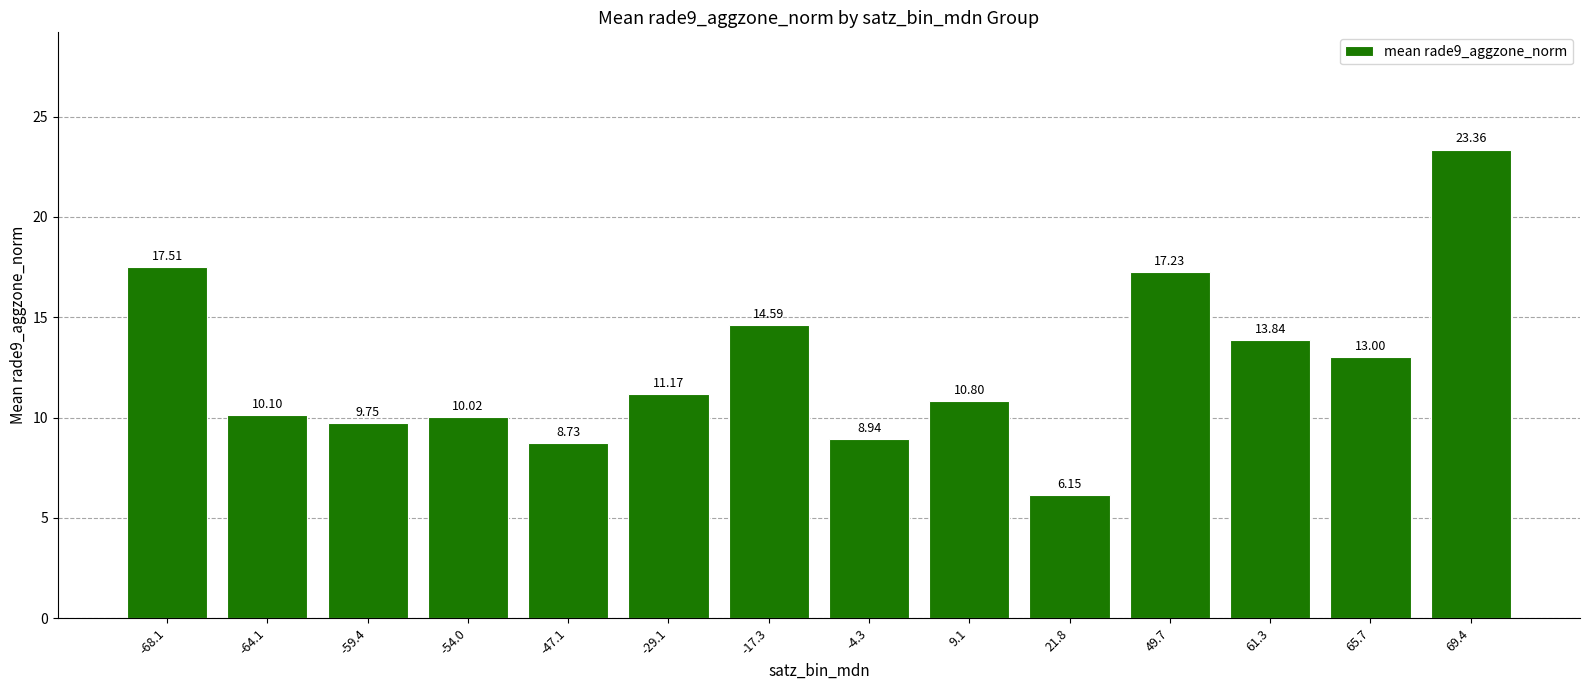

Rank the categories by value from highest to lowest.

69.4, -68.1, 49.7, -17.3, 61.3, 65.7, -29.1, 9.1, -64.1, -54.0, -59.4, -4.3, -47.1, 21.8